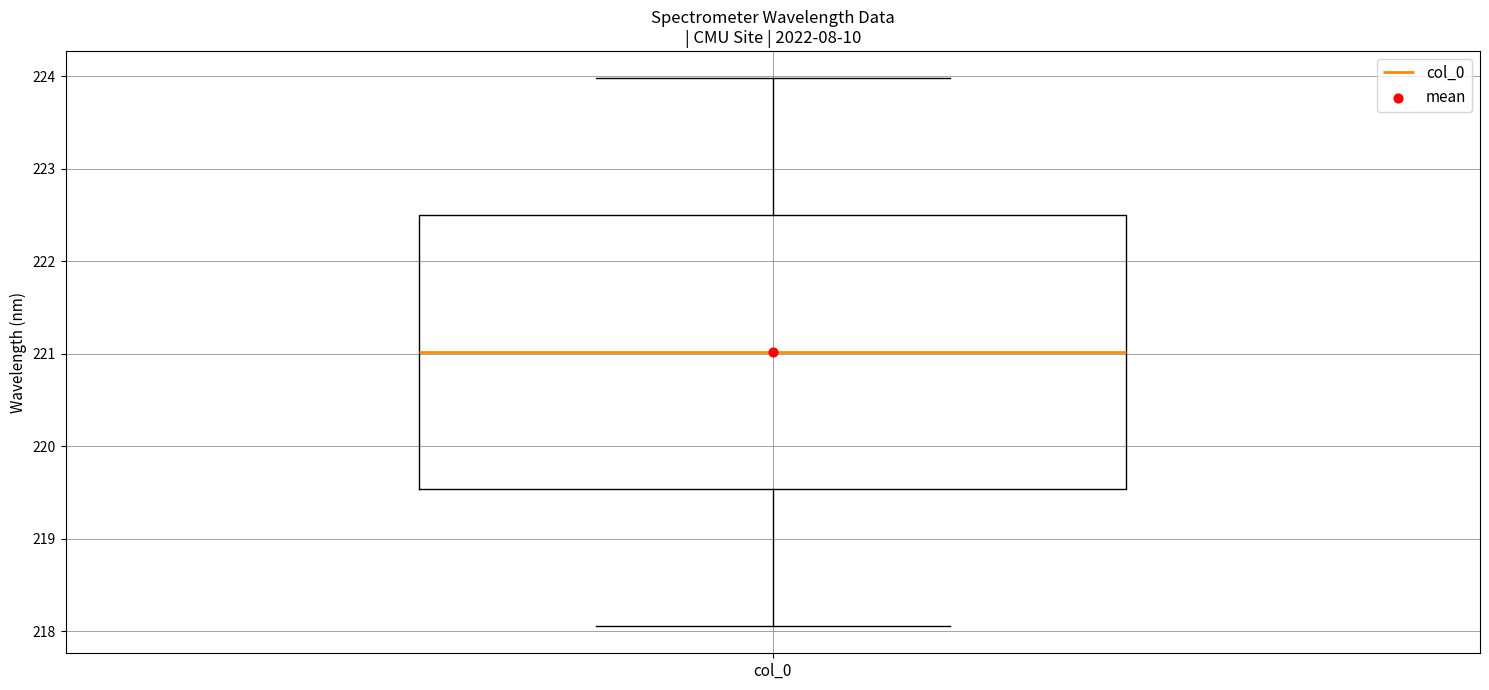

Where is the upper edge of the box for col_0 on the y-axis? The values are not printed on the chart, so give them approximately, as read against the axis.

222.5